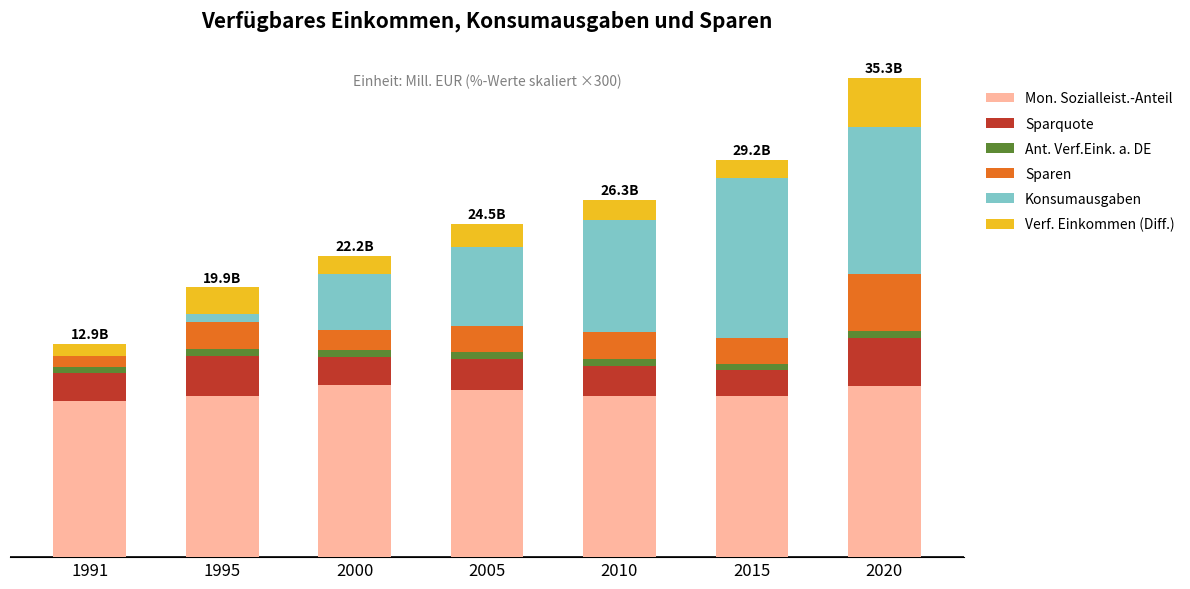

Are the bars horizontal?

No